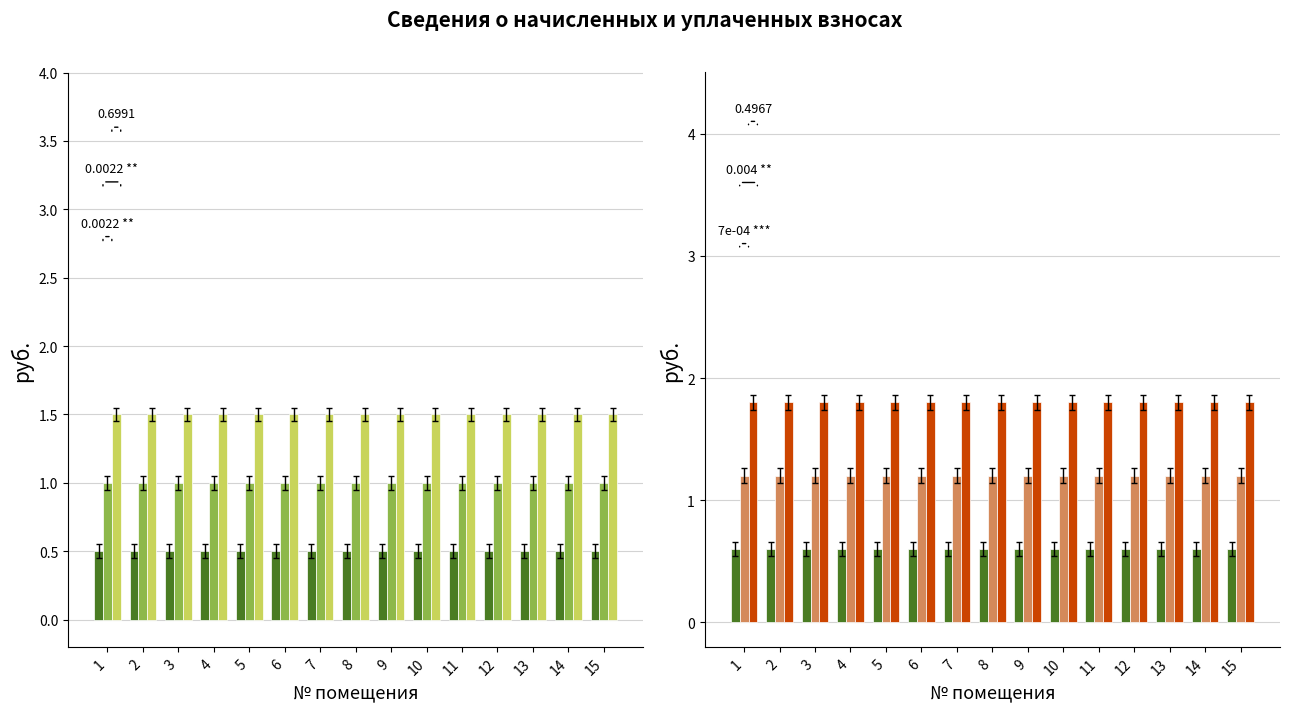

What is the value of the задолженность bar at the 5th from the left?

0.6